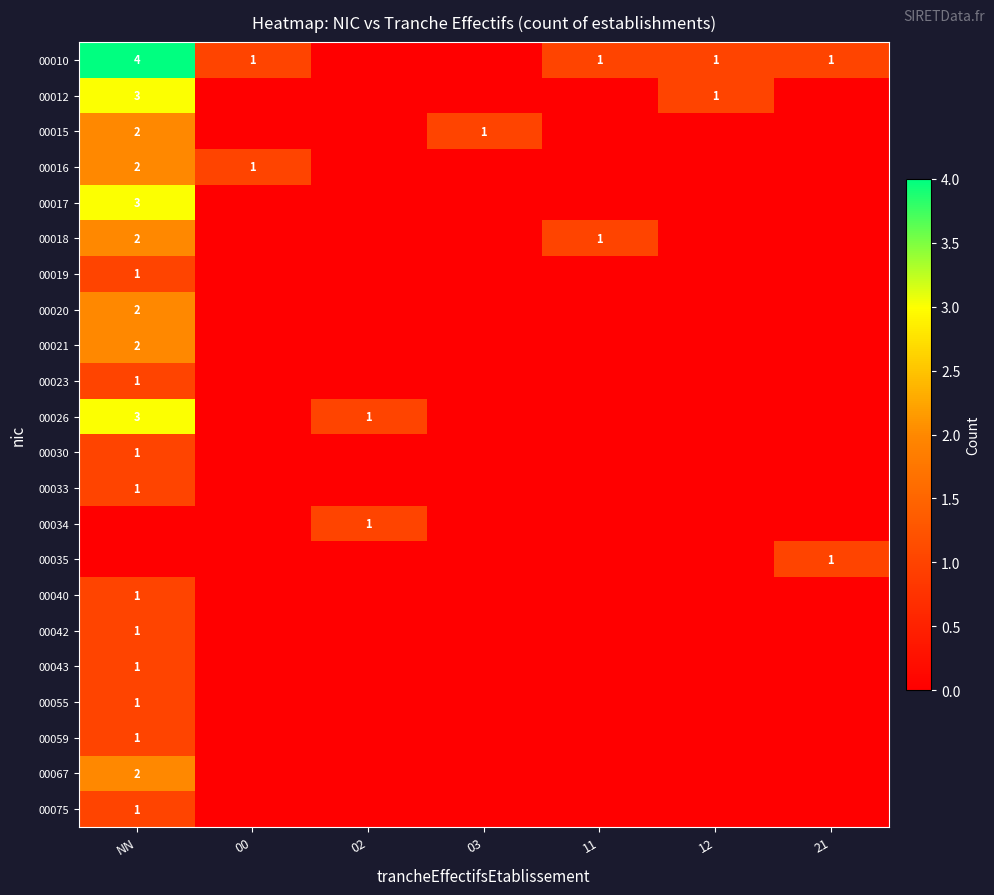

Is the value of 00042 at NN greater than the value of 00026 at NN?

No